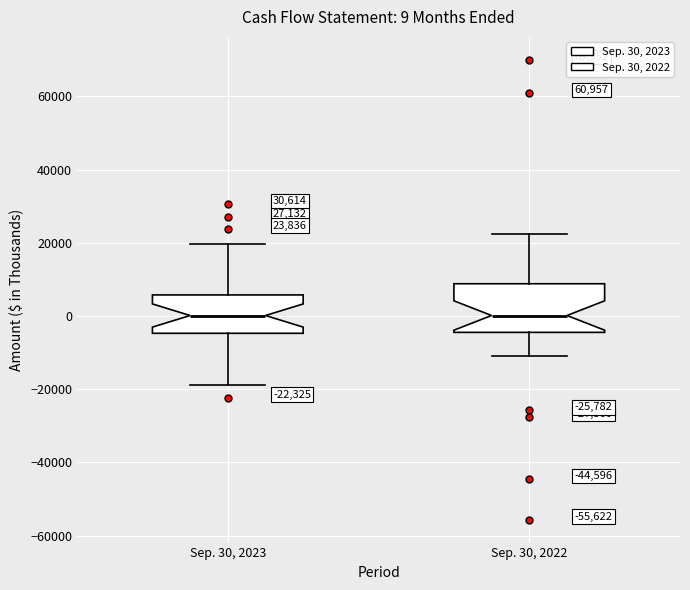

Which box is the tallest, from its lower edge to its upper edge?

Sep. 30, 2022